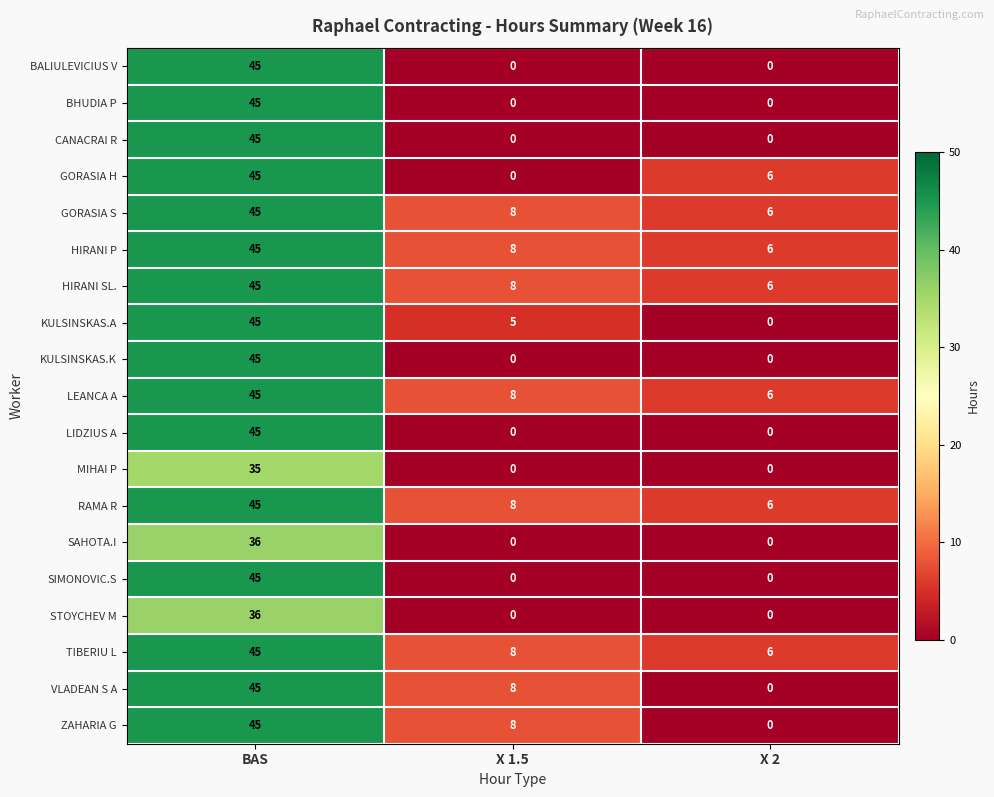

Count the number of categories in the chart.

3